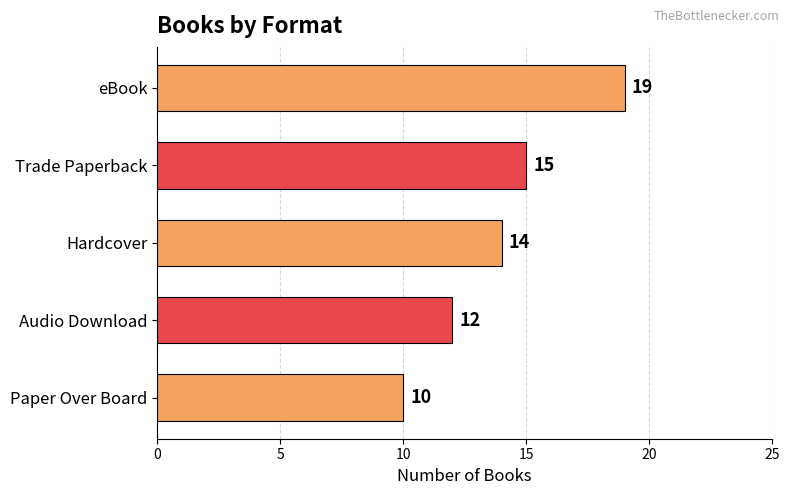

The chart shows a value of 14 at Paper Over Board. True or false?

False